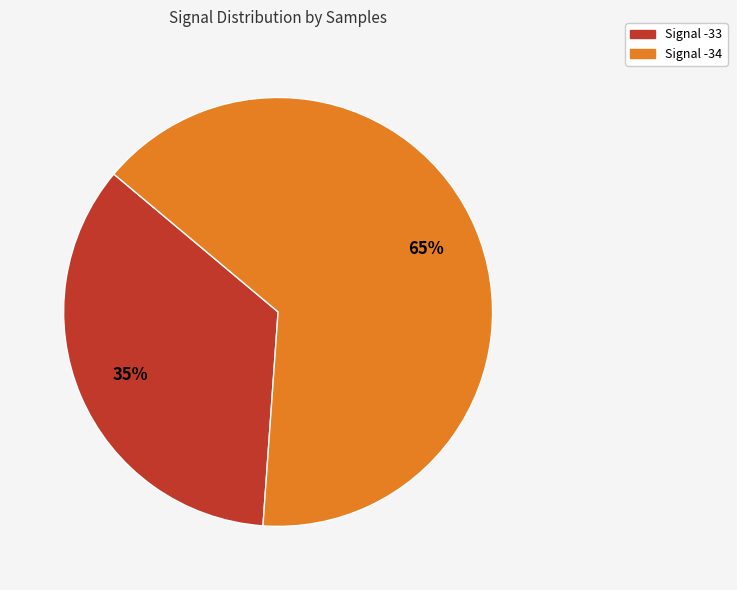

Is there any slice that represents more than half of the pie?

Yes